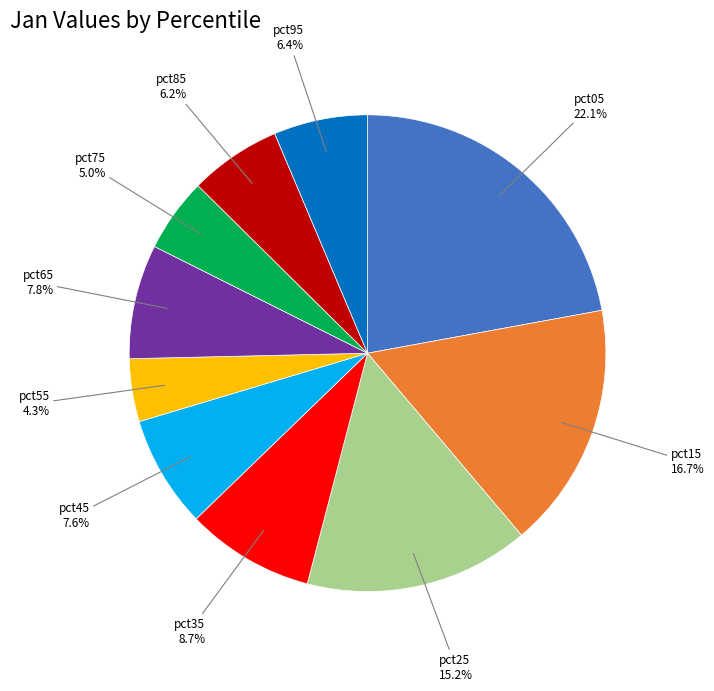

Which has a higher value, pct55 or pct45?

pct45